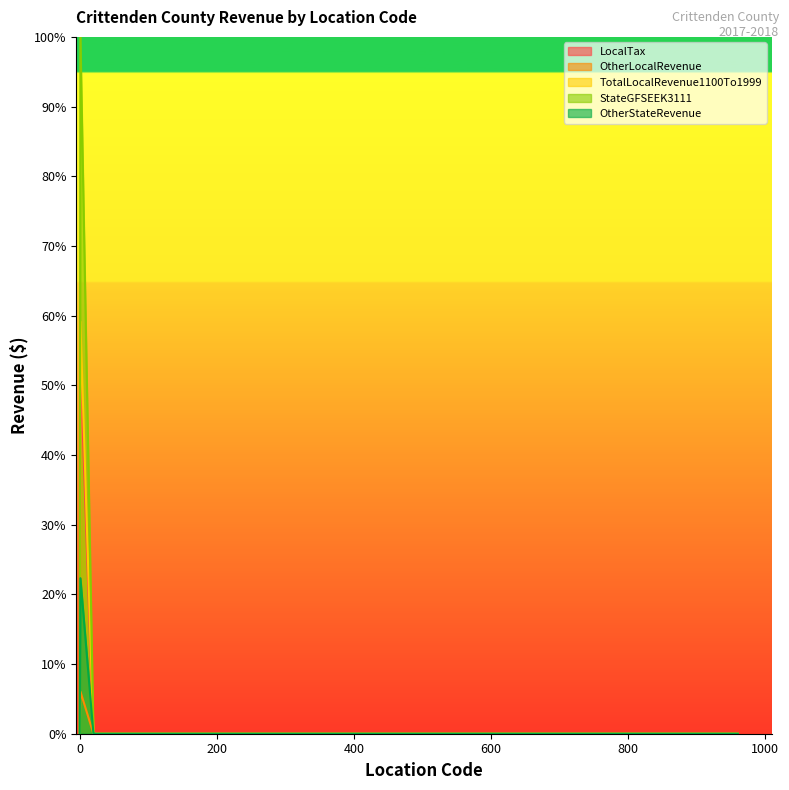

Reading left to right, list all the values displayed in this chart.

LocalTax: 0=0.0	1=0.5	20=0.0	22=0.0	25=0.0	100=0.0	901=0.0	920=0.0	930=0.0	960=0.0
OtherLocalRevenue: 0=0.0	1=0.1	20=0.0	22=0.0	25=0.0	100=0.0	901=0.0	920=0.0	930=0.0	960=0.0
TotalLocalRevenue1100To1999: 0=0.0	1=0.6	20=0.0	22=0.0	25=0.0	100=0.0	901=0.0	920=0.0	930=0.0	960=0.0
StateGFSEEK3111: 0=0.0	1=1.0	20=0.0	22=0.0	25=0.0	100=0.0	901=0.0	920=0.0	930=0.0	960=0.0
OtherStateRevenue: 0=0.0	1=0.2	20=0.0	22=0.0	25=0.0	100=0.0	901=0.0	920=0.0	930=0.0	960=0.0